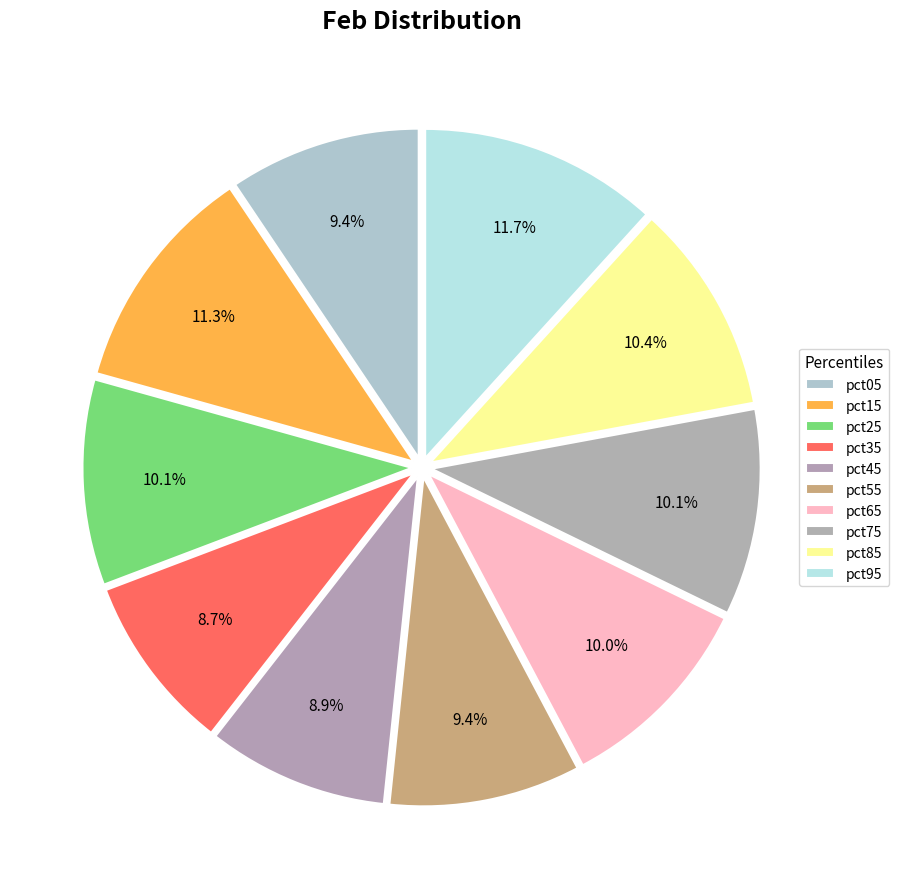

To the nearest percent, what is the average slice percentage?

10%